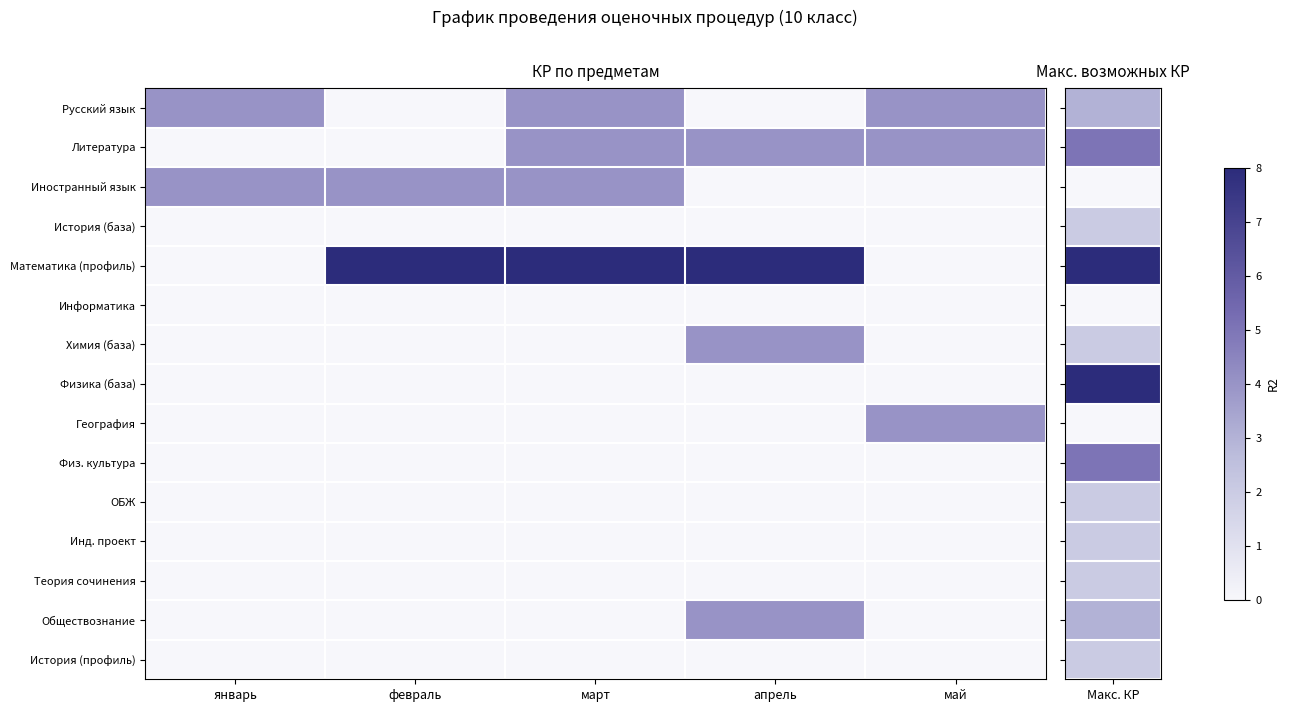

At which category is the sum across all series the highest?

март